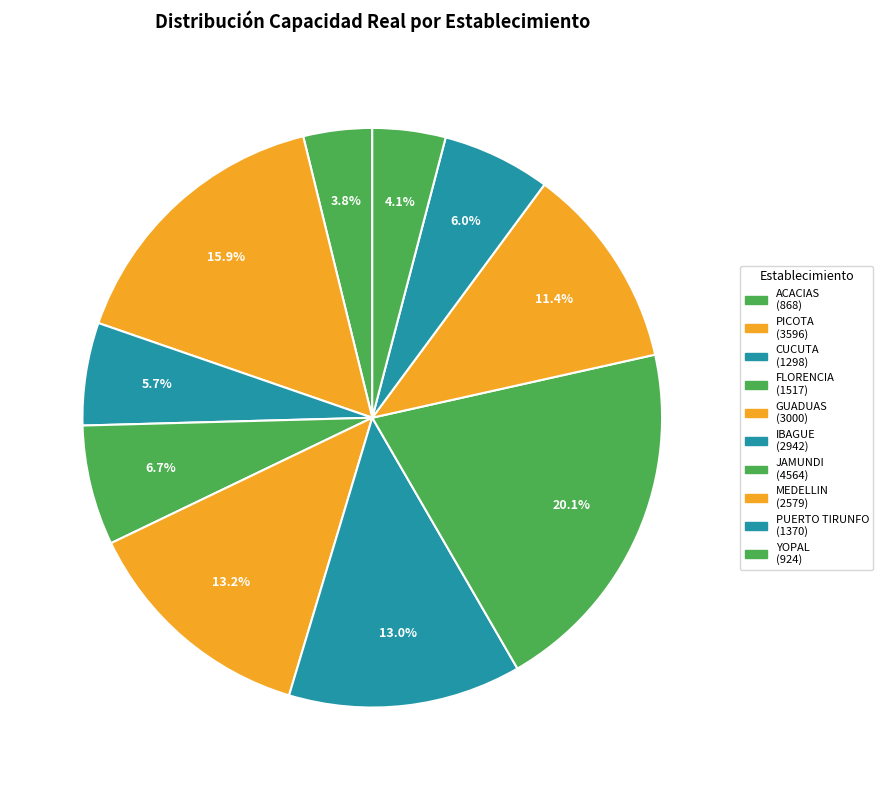

To the nearest percent, what is the combined percentage of ACACIAS and PICOTA?

20%